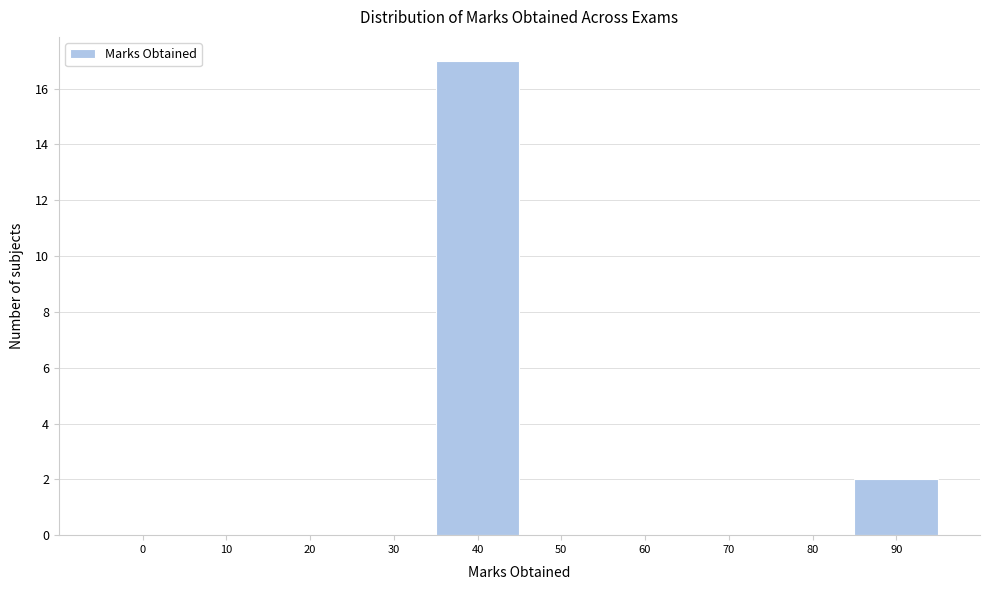

Reading left to right, list all the values displayed in this chart.

0=0	10=0	20=0	30=0	40=17	50=0	60=0	70=0	80=0	90=2